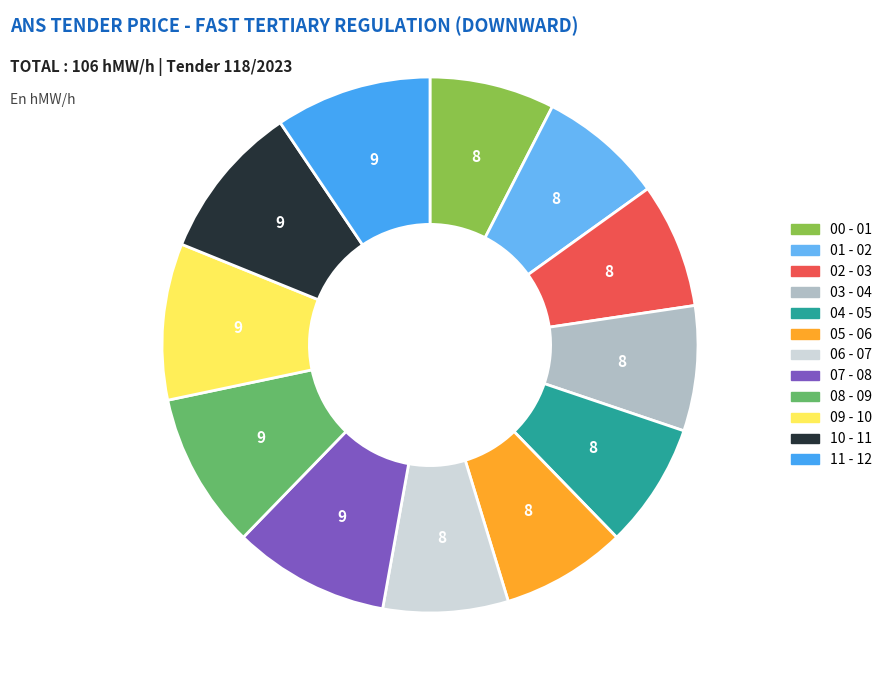

To the nearest percent, what percentage of the pie is 06 - 07?

8%